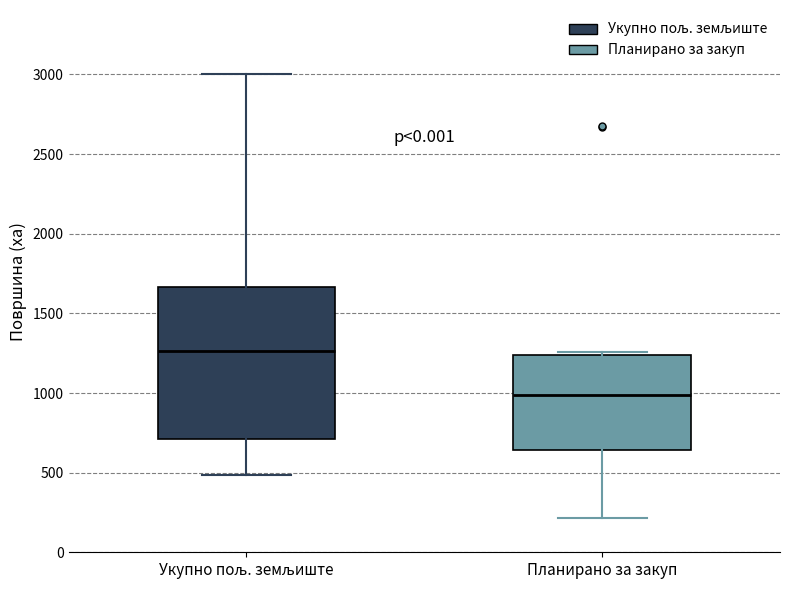

Reading left to right, read every box against the y-axis: the position of its median line, the range the box covers, and the ends of its whiskers. The values are not printed on the chart, so give them approximately, as read against the axis.

Укупно пољ. земљиште: median 1250, box 700 to 1650, whiskers 500 to 3000
Планирано за закуп: median 1000, box 650 to 1250, whiskers 200 to 1250 (just above the box's upper edge)